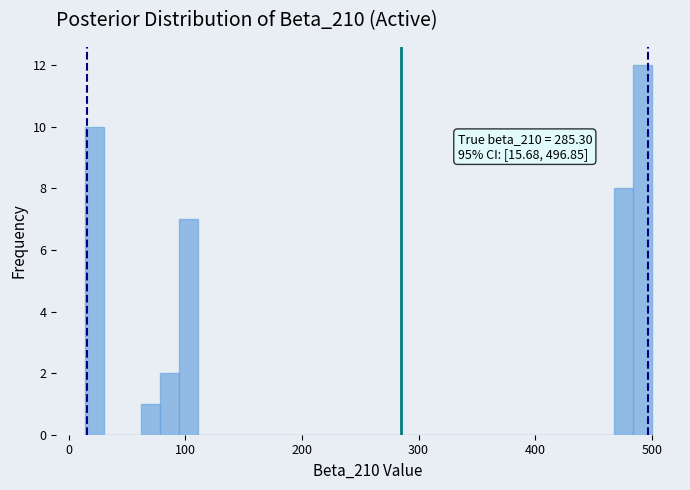

Read against the x-axis, roughly where is the centre of the tallest bar?

490